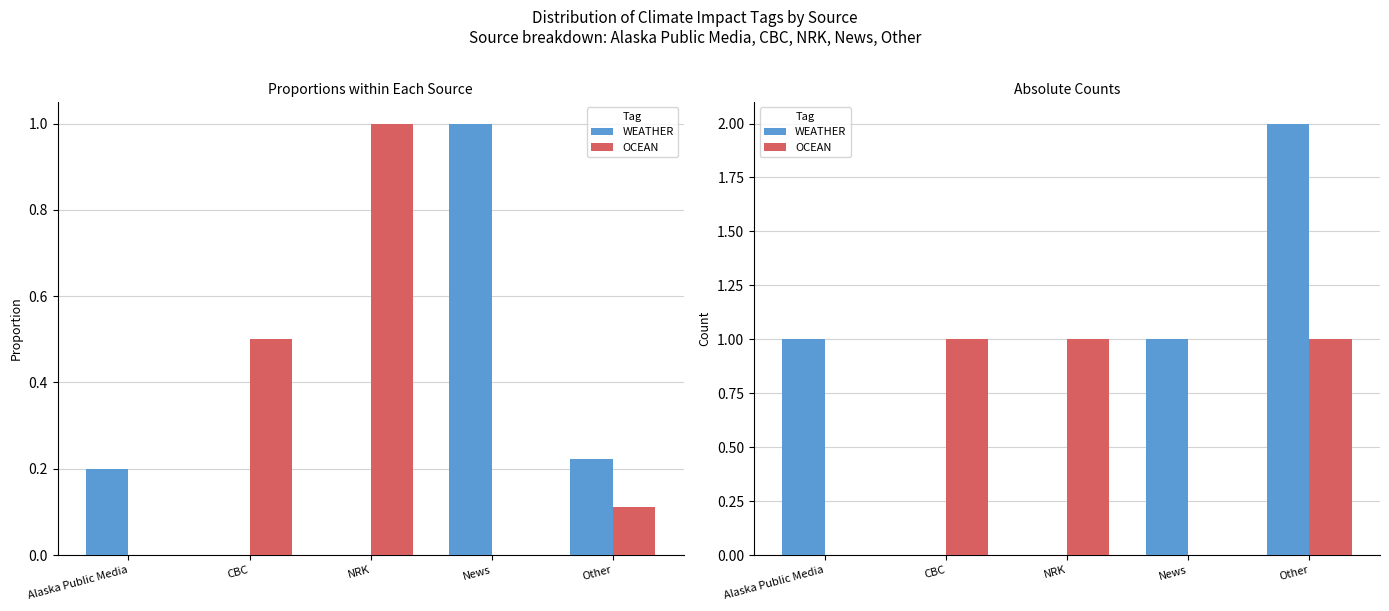

At Alaska Public Media, list the series in order from largest to smallest.

WEATHER, OCEAN